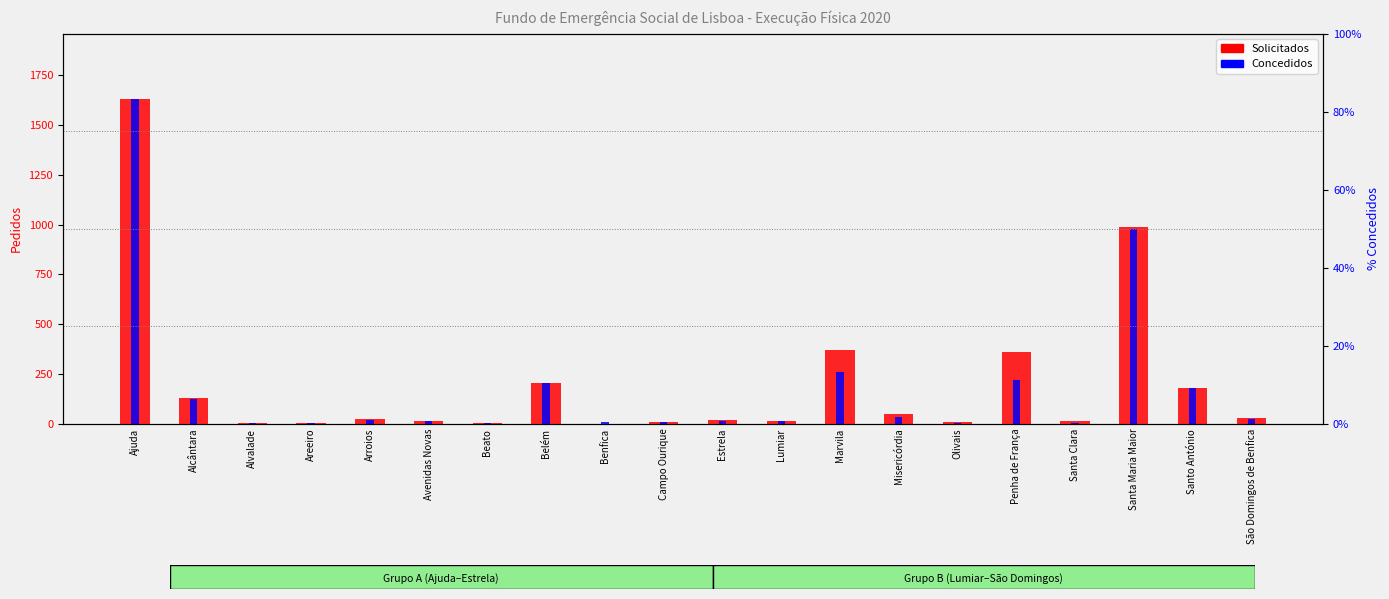

List the series in order of their overall mean, highest first.

Solicitados, Concedidos